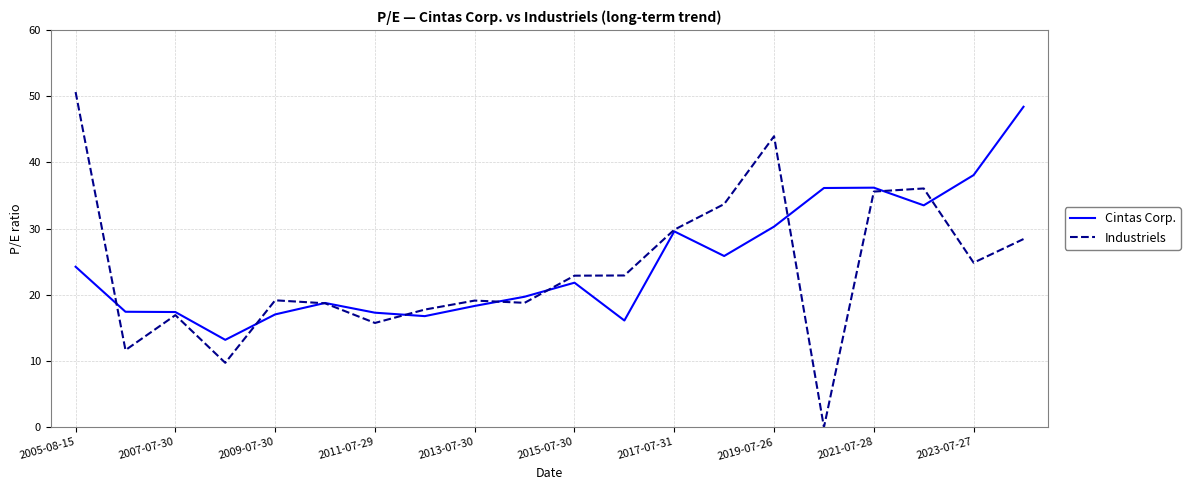

At how many categories does at least one series exceed 17?

19